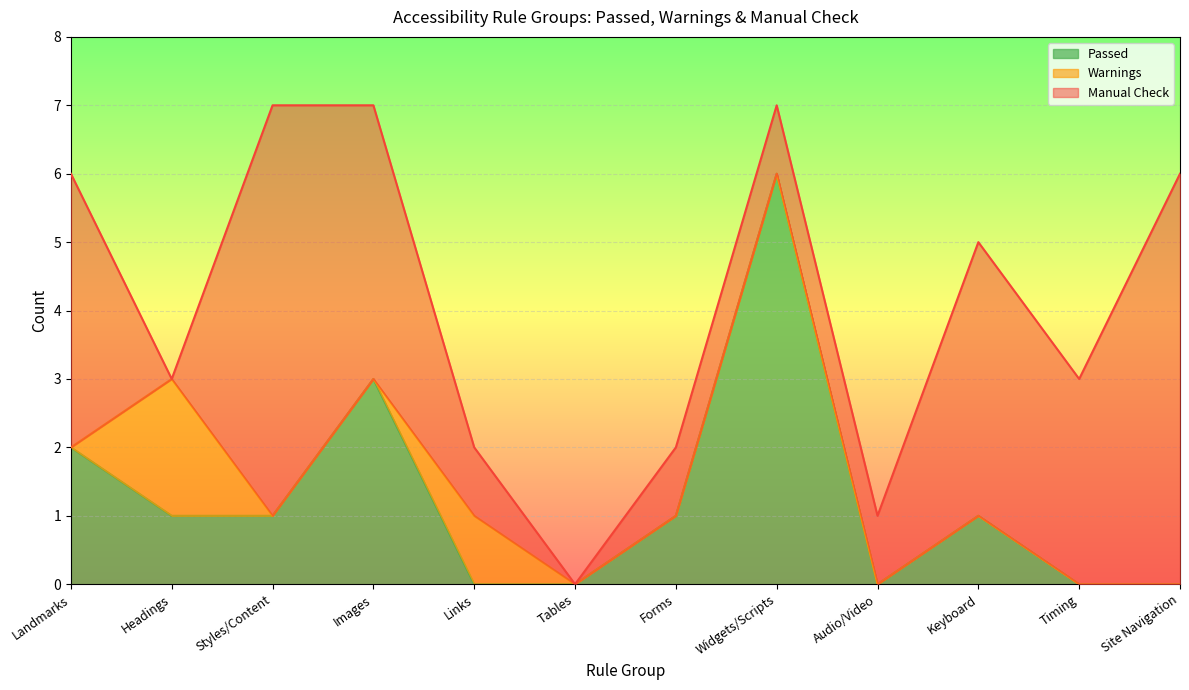

At which label does Warnings reach its minimum?

Landmarks